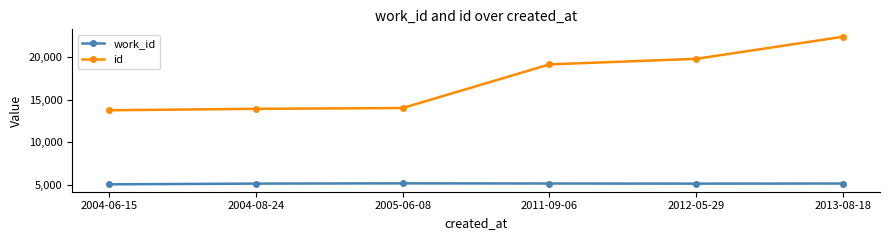

What is the total value across all series at 2011-09-06?

24330